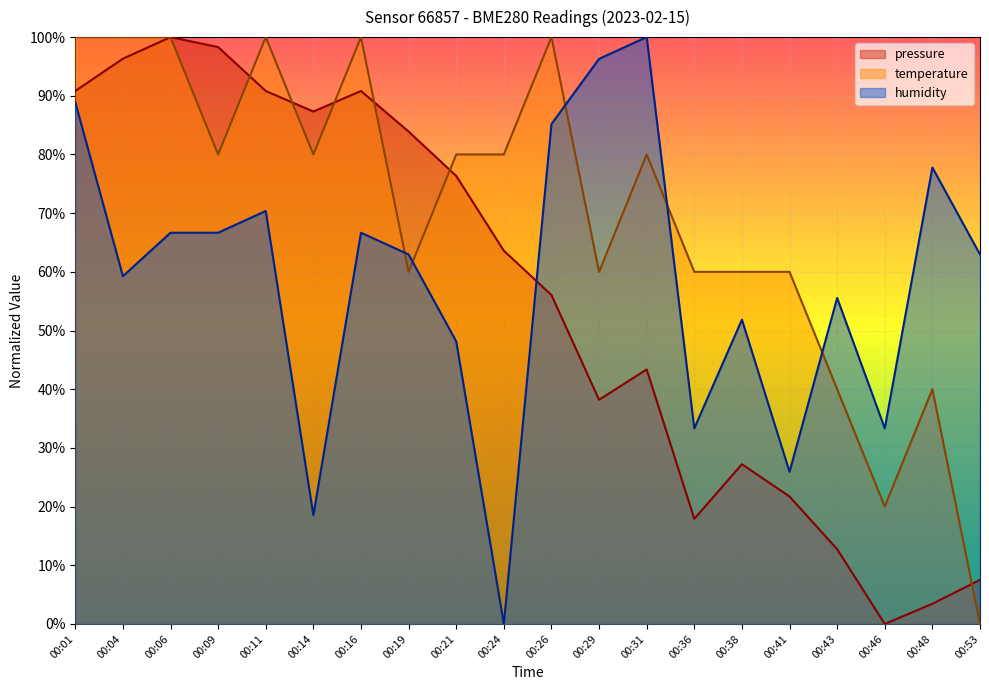

What are all the series names shown in the legend?

pressure, temperature, humidity